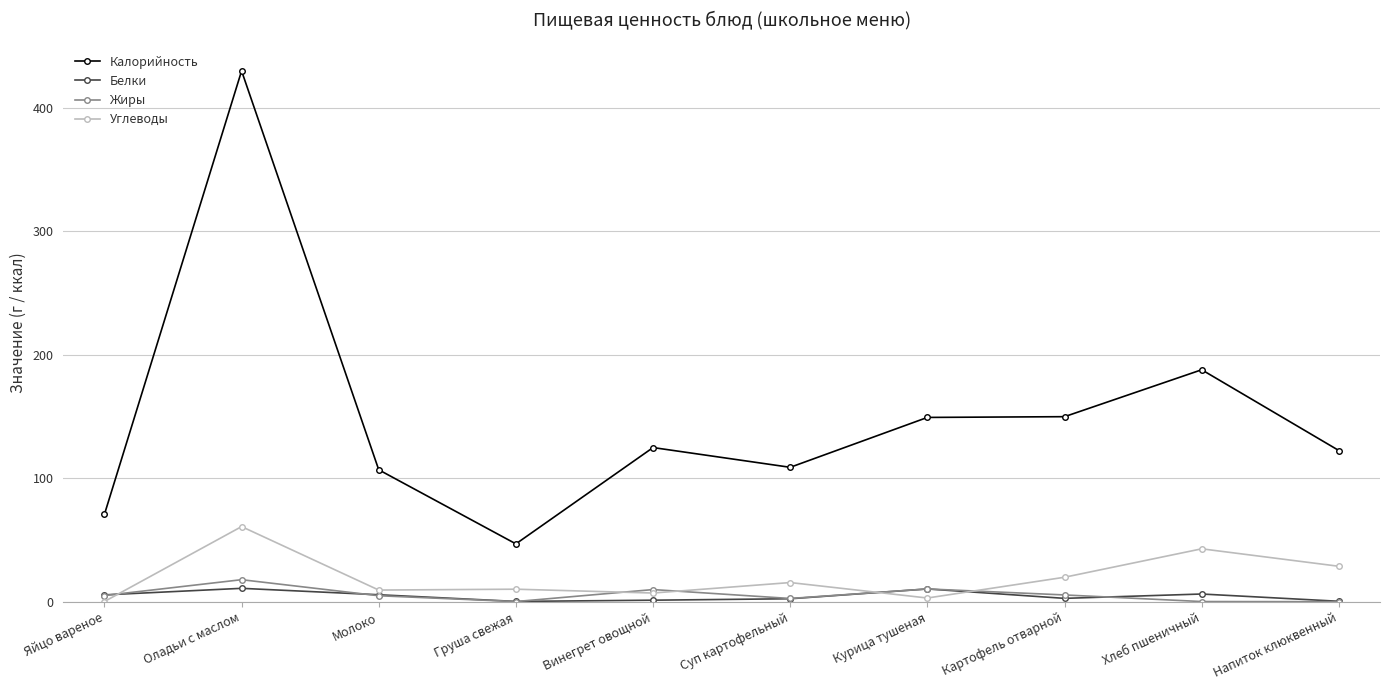

True or false: Калорийность and Углеводы intersect in this chart.

False